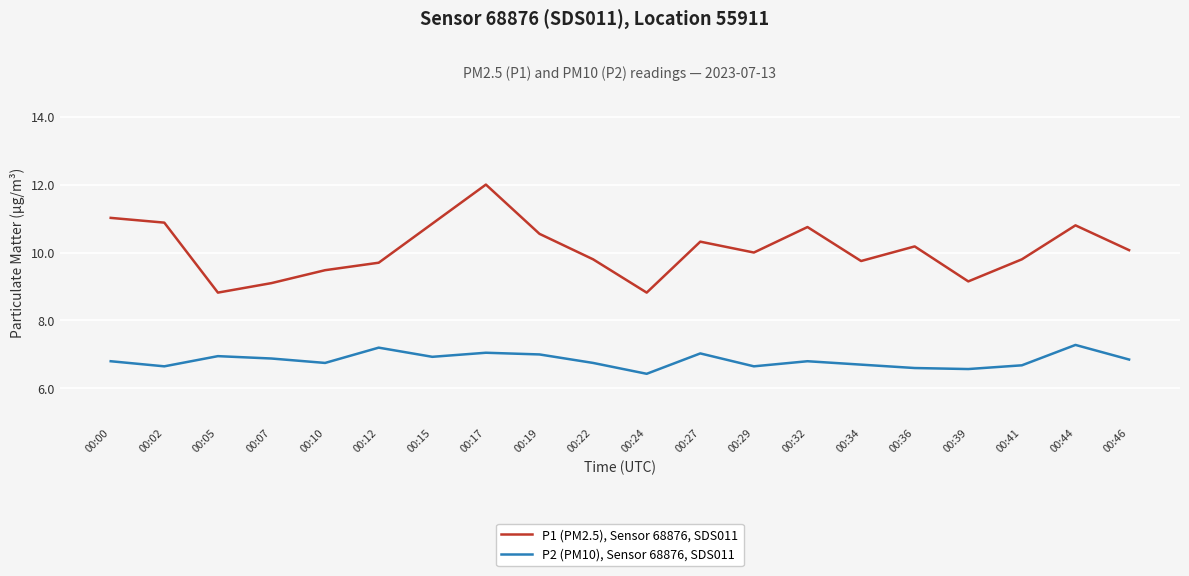

What is the spread (max minus min) of values at 00:00?

4.2